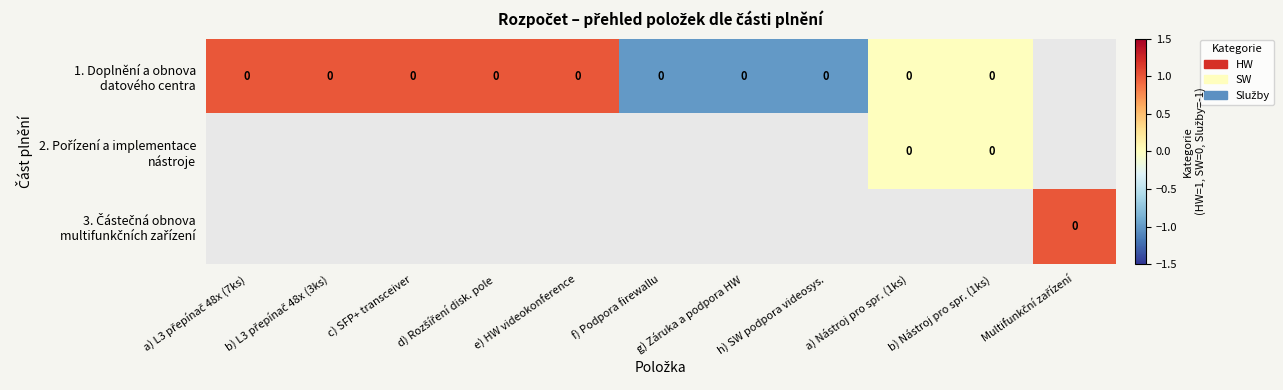

Rank the series by their average value, from highest to lowest.

3. Částečná obnova multifunkčních zařízení, 1. Doplnění a obnova datového centra, 2. Pořízení a implementace nástroje